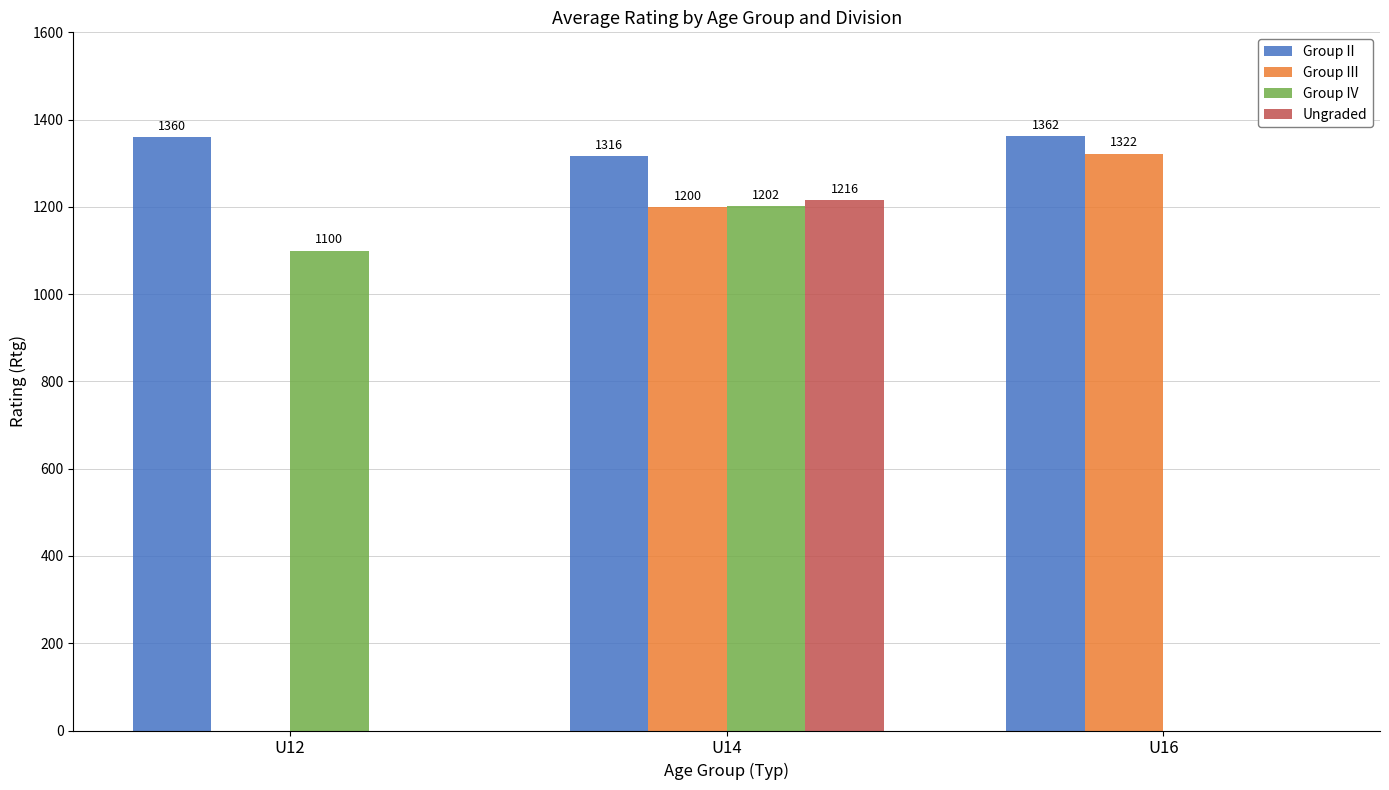

At which label is Group III closest to 661?

U14